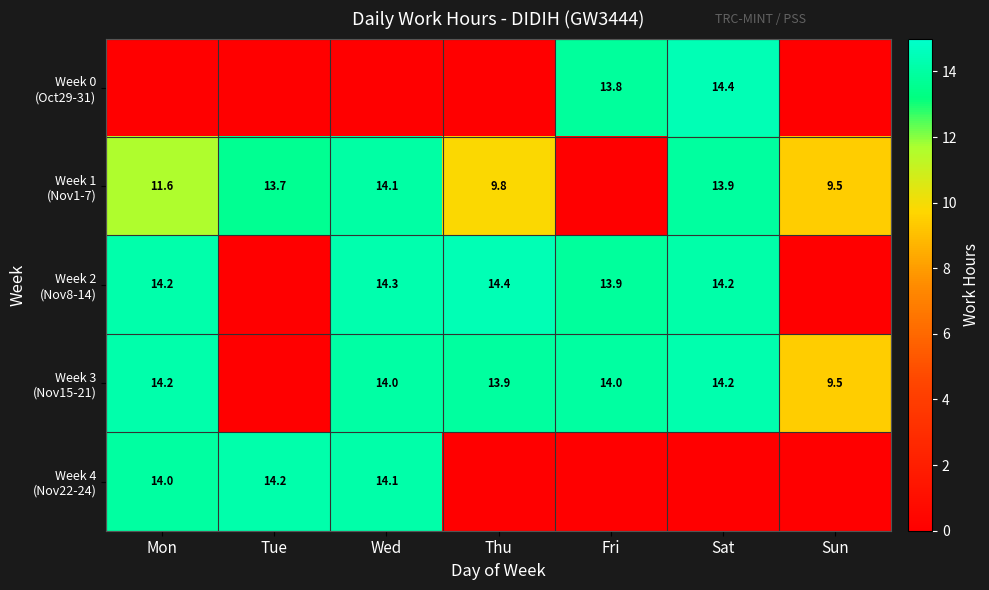

Rank the series by their maximum value, from highest to lowest.

Week 0 (Oct29-31), Week 2 (Nov8-14), Week 3 (Nov15-21), Week 4 (Nov22-24), Week 1 (Nov1-7)